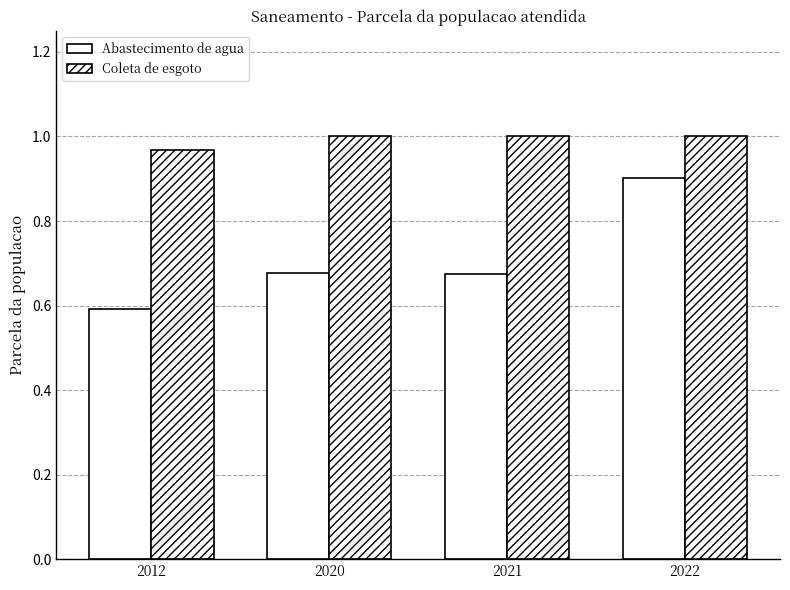

How many bars are there in each group?

2